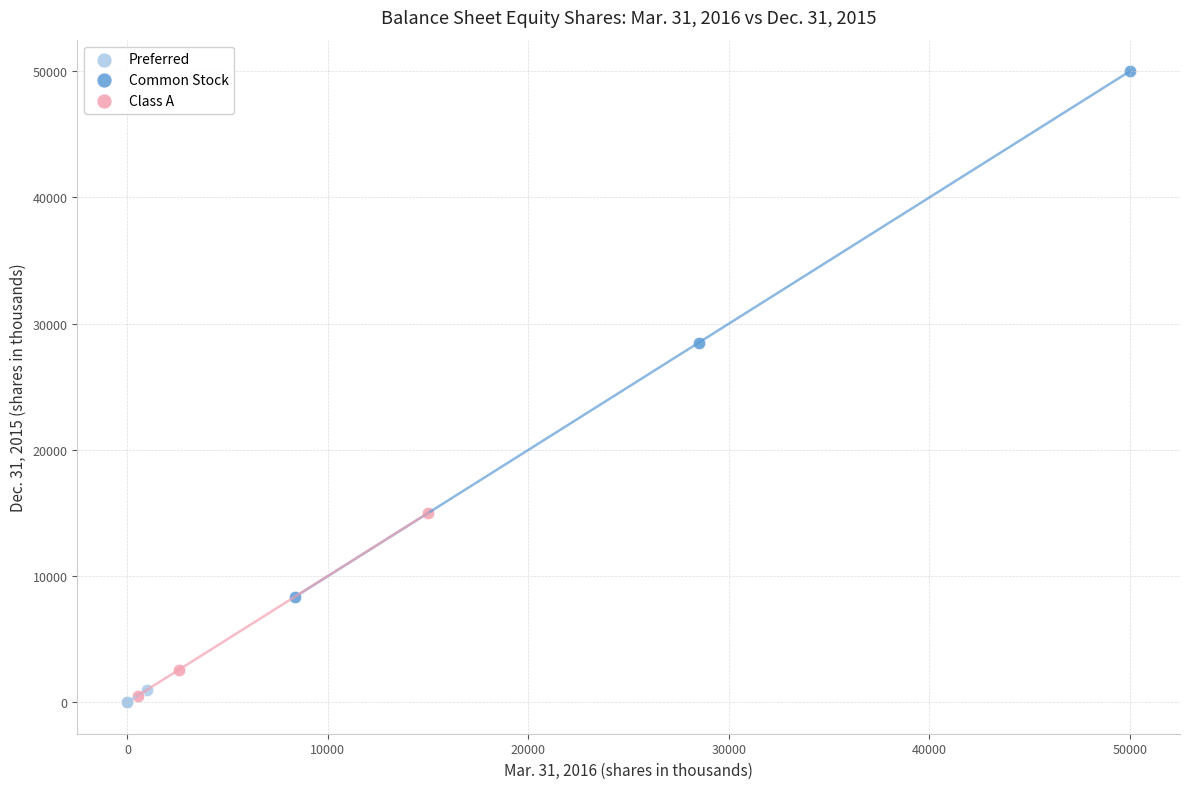

Which series has the largest Y range (max minus min)?

Common Stock